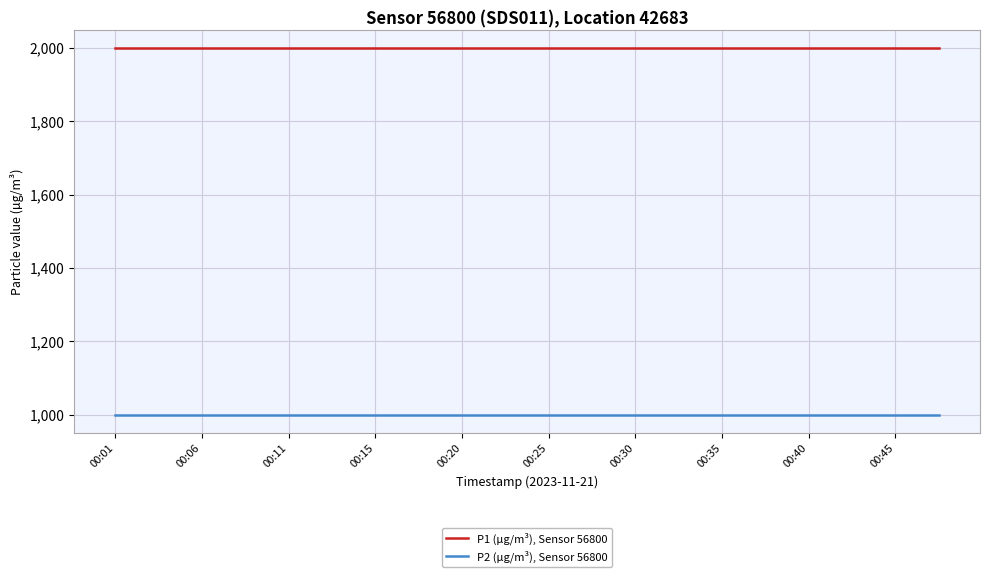

What is the maximum value shown in the chart?

1999.9